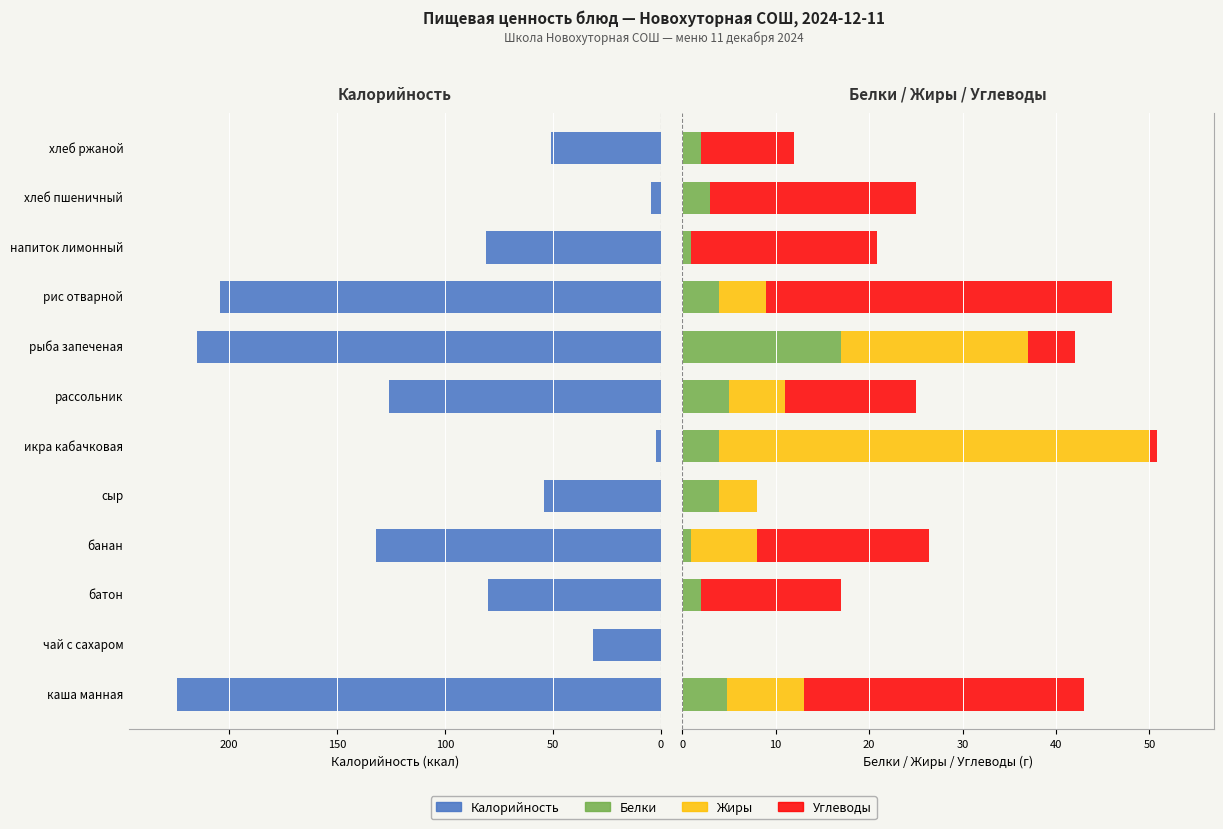

Does the chart contain stacked bars?

No